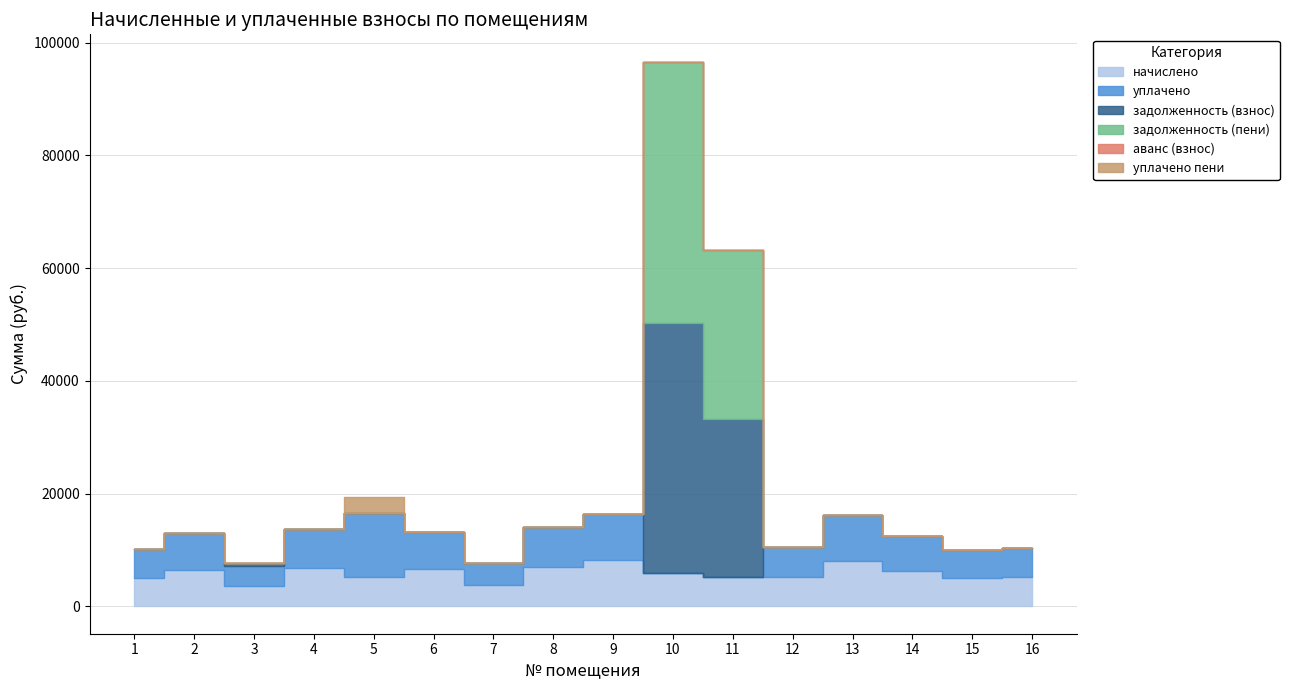

At which category does задолженность (пени) reach its first local peak?

10